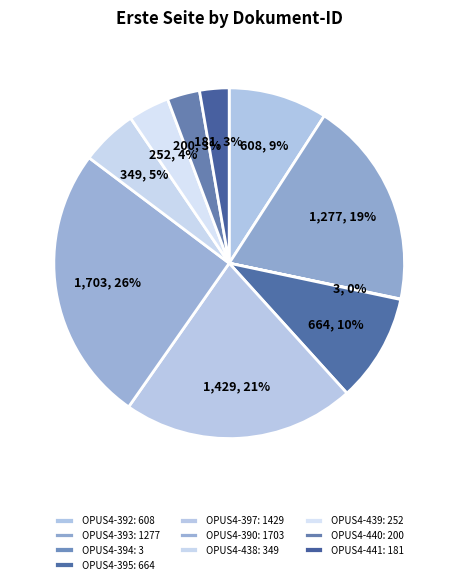

Count the number of slices in the pie.

10